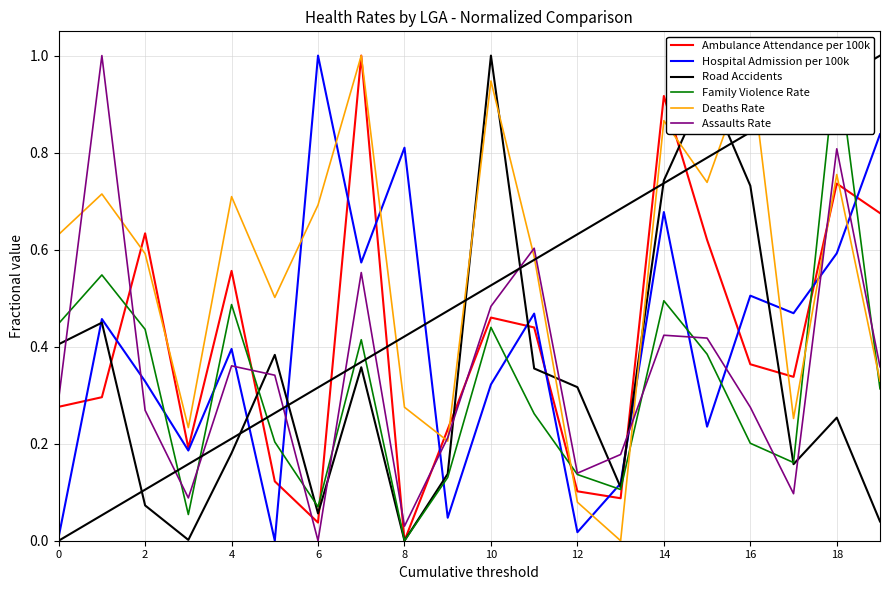

At which label is Deaths Rate closest to 0?

13